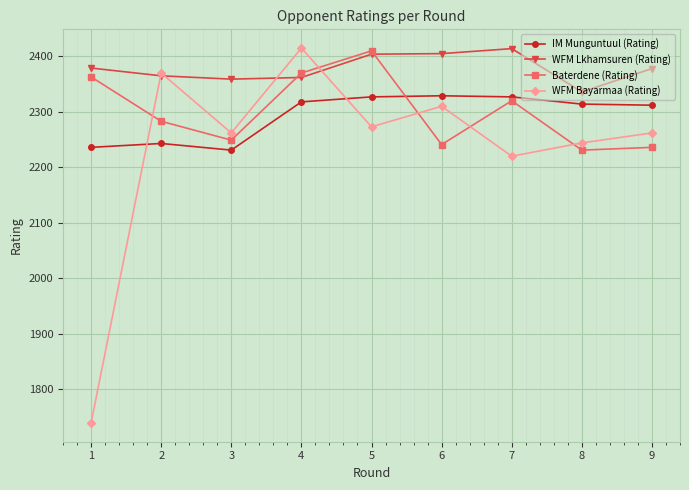

True or false: IM Munguntuul (Rating) has more than 1 points higher than both neighbors.

True